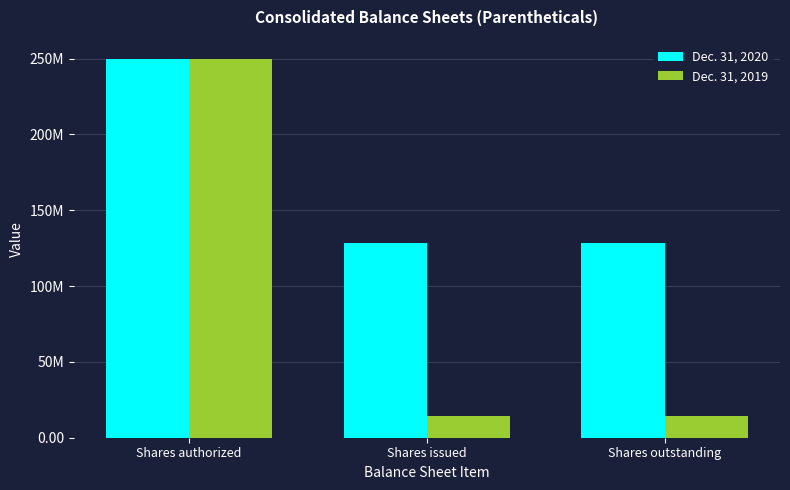

Is it true that Dec. 31, 2020 equals 128138311 at Shares issued?

True